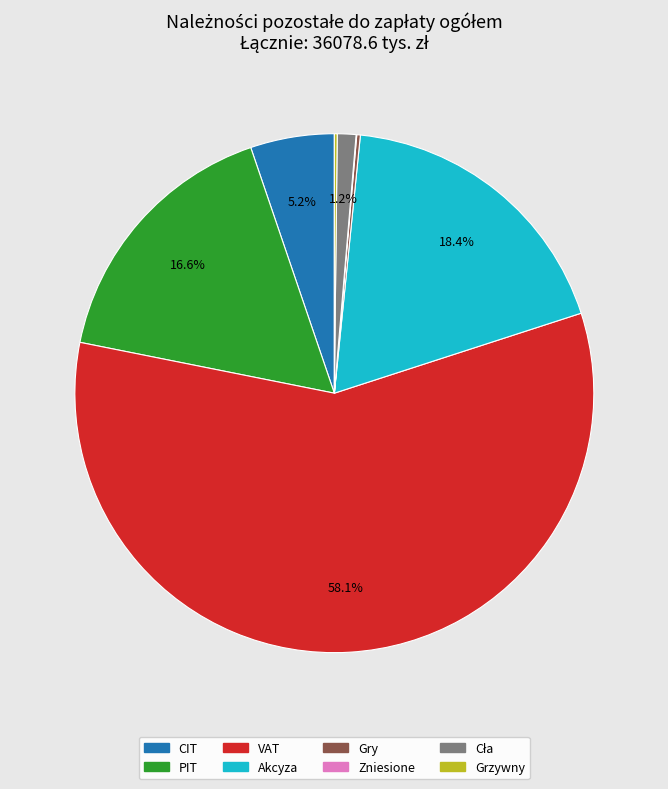

What percentage is NOT represented by Akcyza?

81.6%